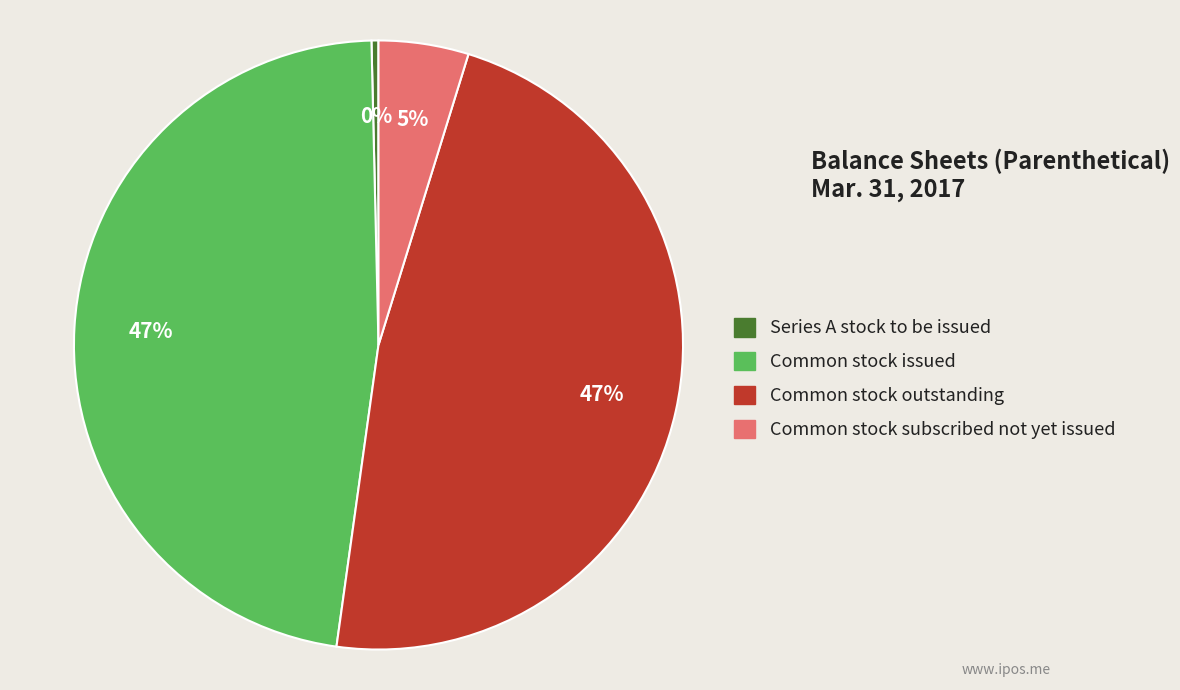

To the nearest percent, what portion does Common stock issued represent?

47%